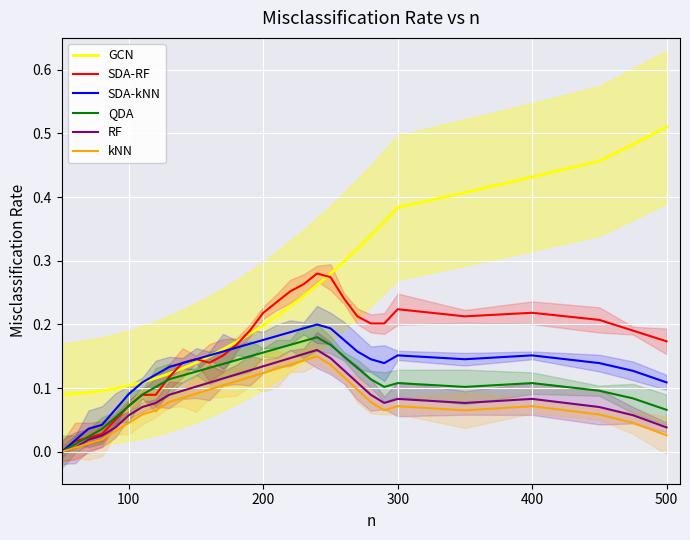

True or false: RF has a value of 0.0 at 300.

False